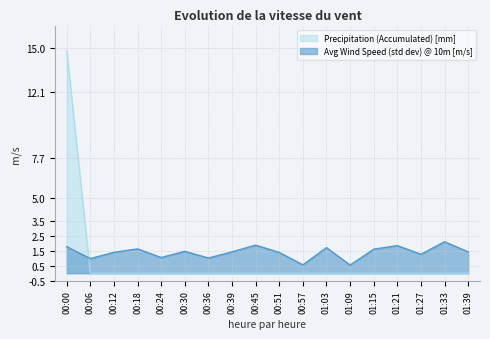

At which category does the chart reach its peak across all series?

00:00